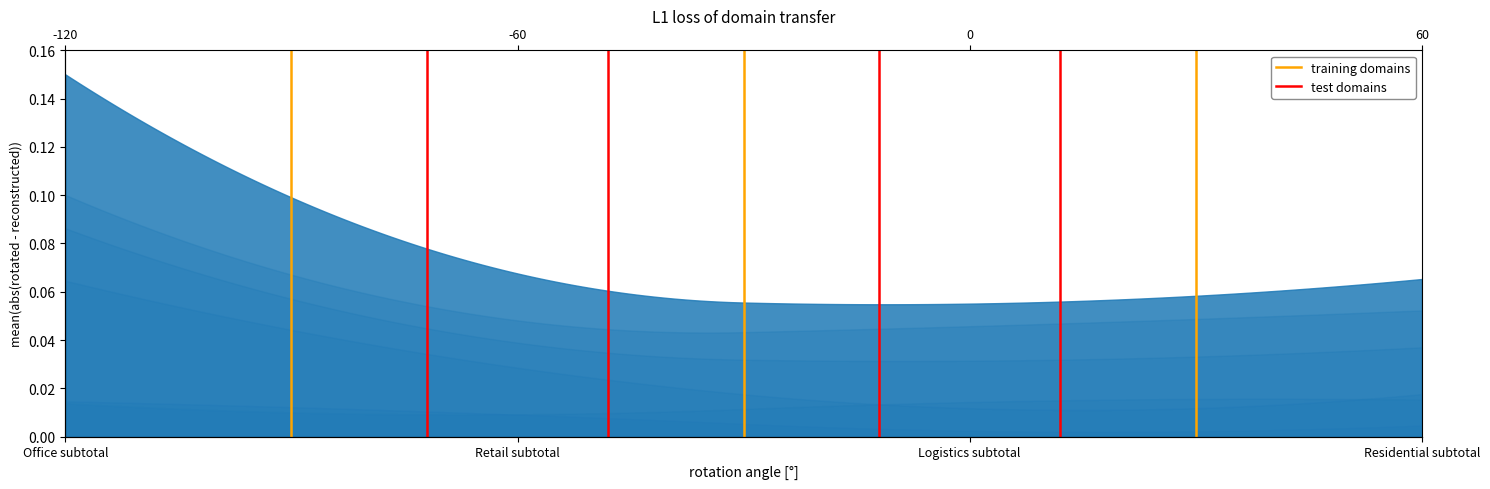

Which series has the largest total across all categories?

training domains